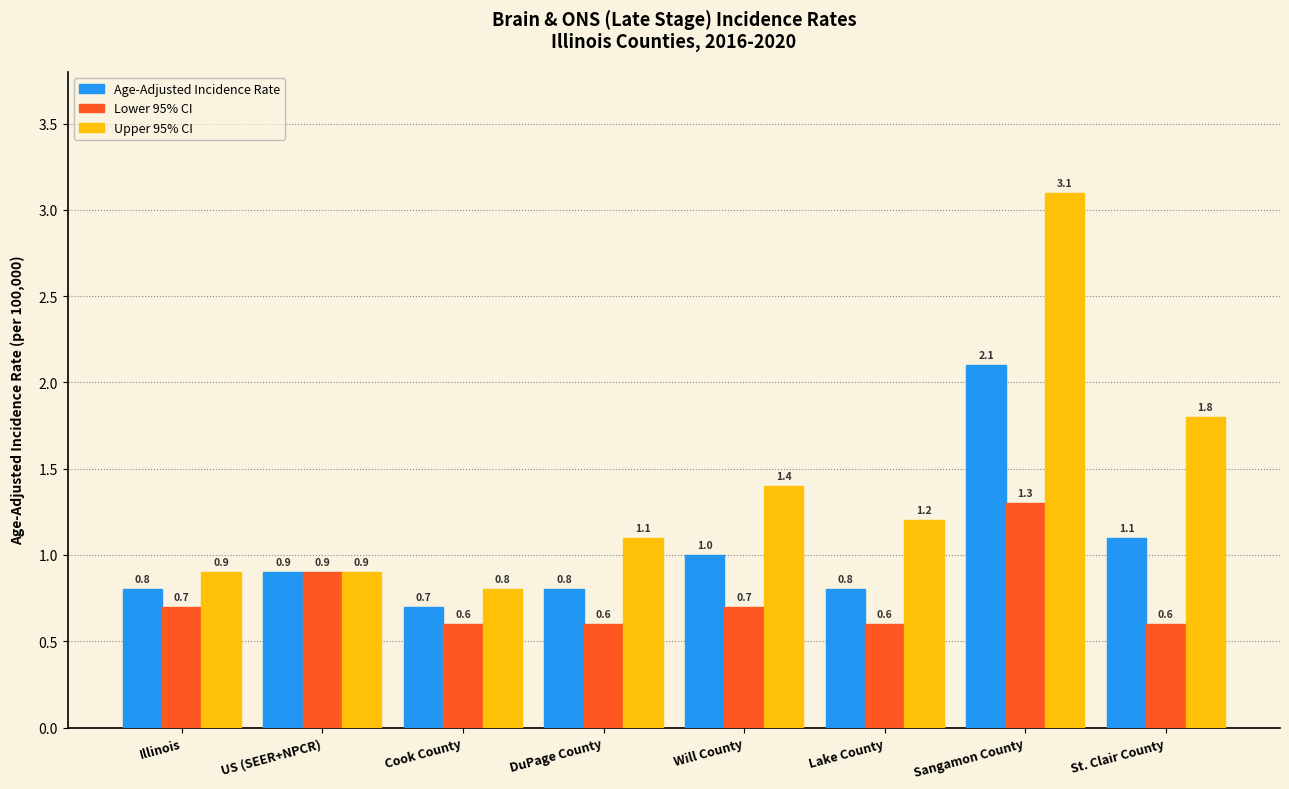

What is the label of the 2nd bar from the right?

Sangamon County